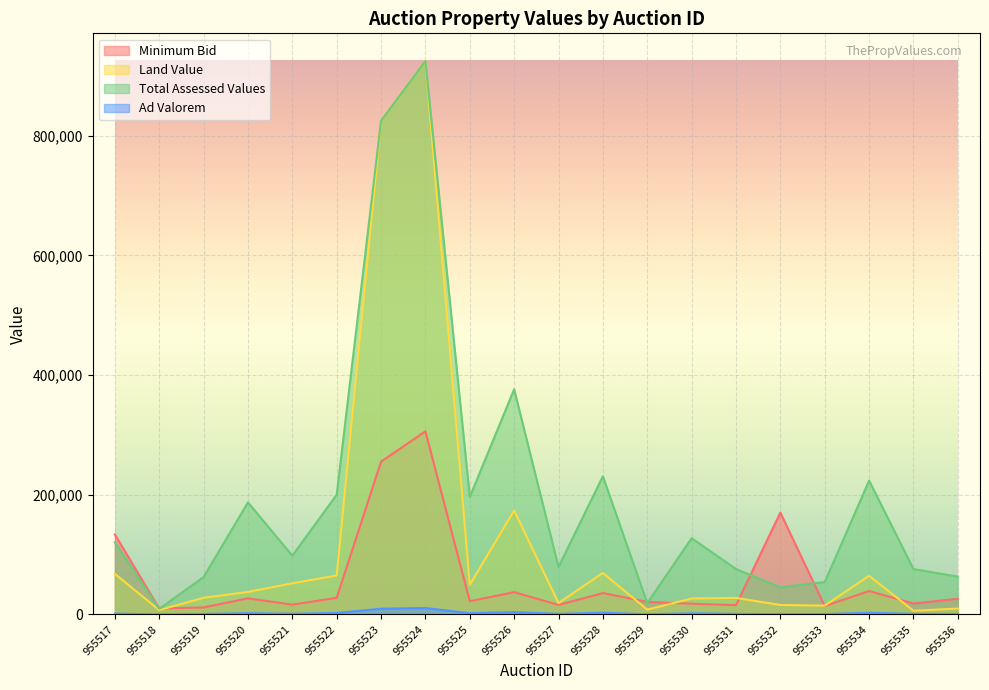

In Total Assessed Values, how many points are lower than both neighbors (excluding endpoints)?

6